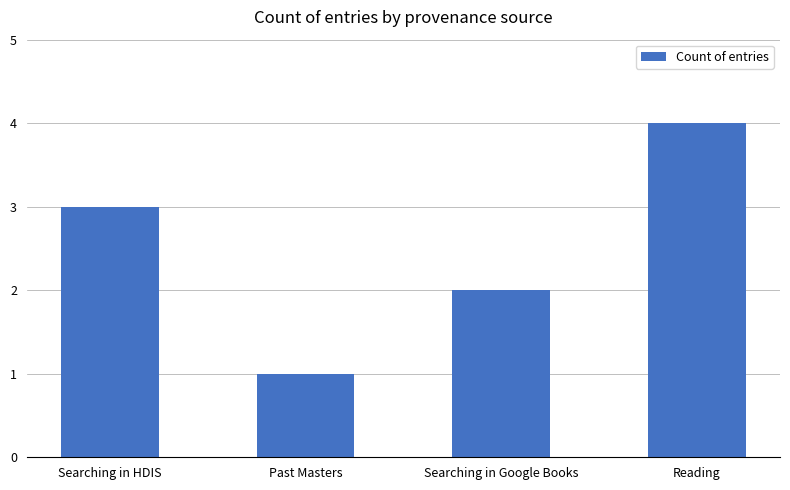

What position from the right is Past Masters?

3